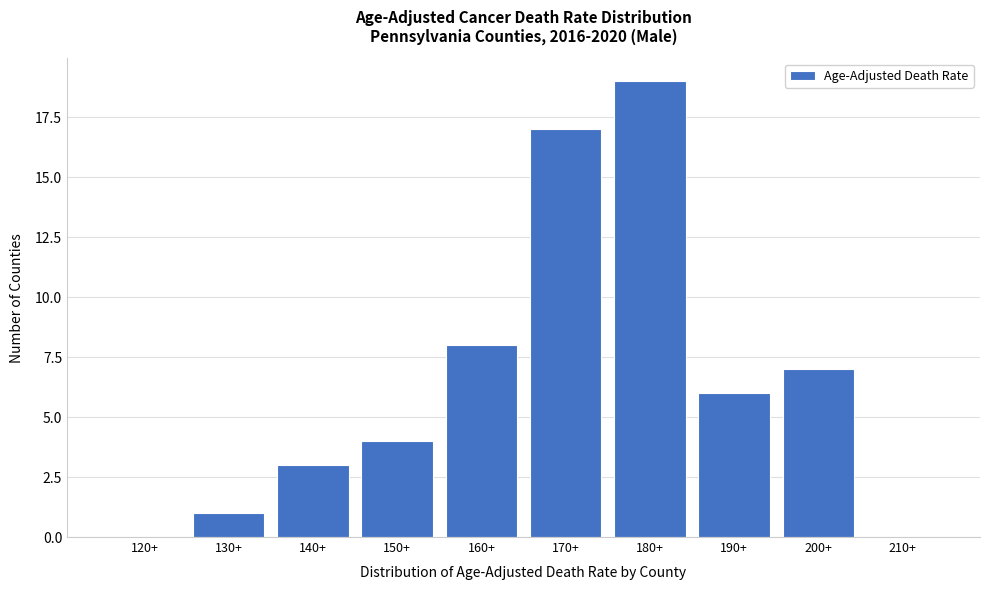

Reading left to right, list all the values displayed in this chart.

120+=0	130+=1	140+=3	150+=4	160+=8	170+=17	180+=19	190+=6	200+=7	210+=0